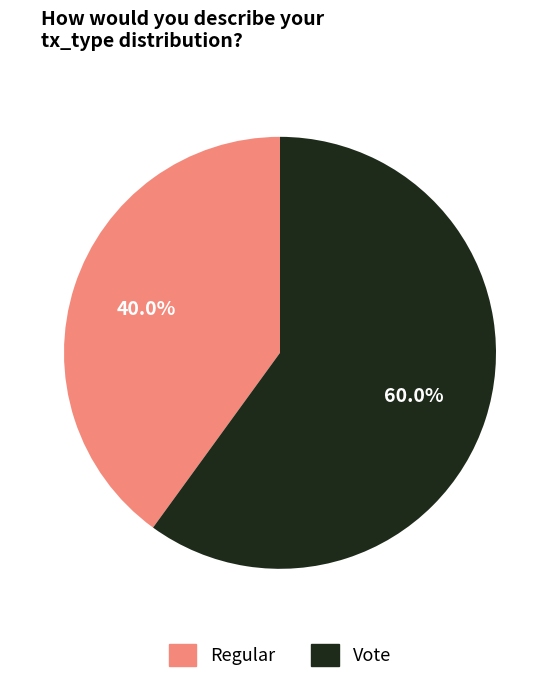

What percentage is the Vote slice, to the nearest percent?

60%